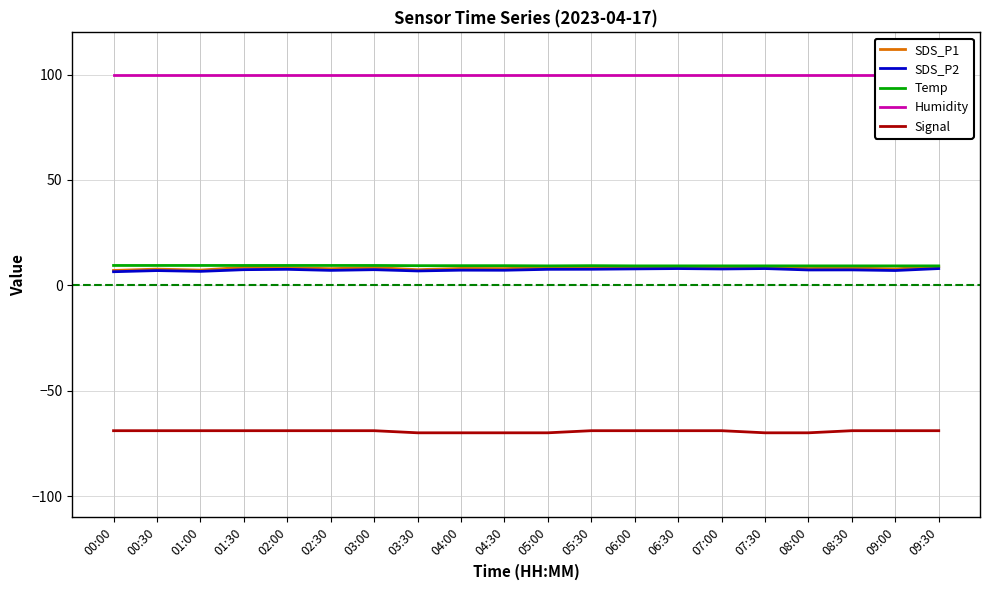

True or false: Temp has a value of 9.2 at 09:00.

True